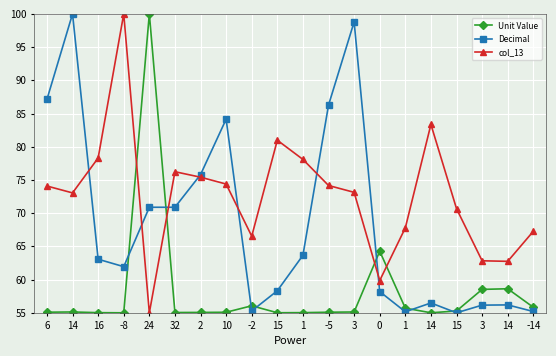

At how many categories does at least one series exceed 77?

11